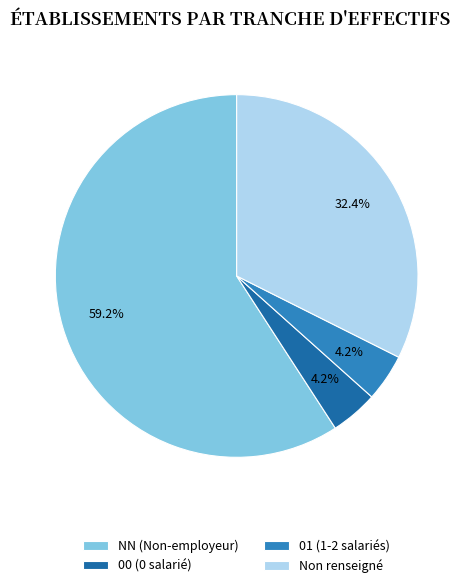

Approximately how many times larger is the value at 00 (0 salarié) compared to 01 (1-2 salariés)?

1.0